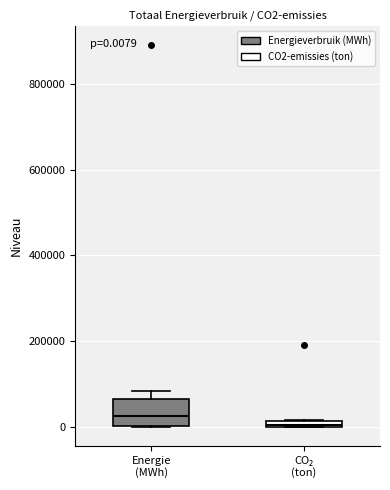

Which box is the tallest, from its lower edge to its upper edge?

Energie (MWh)